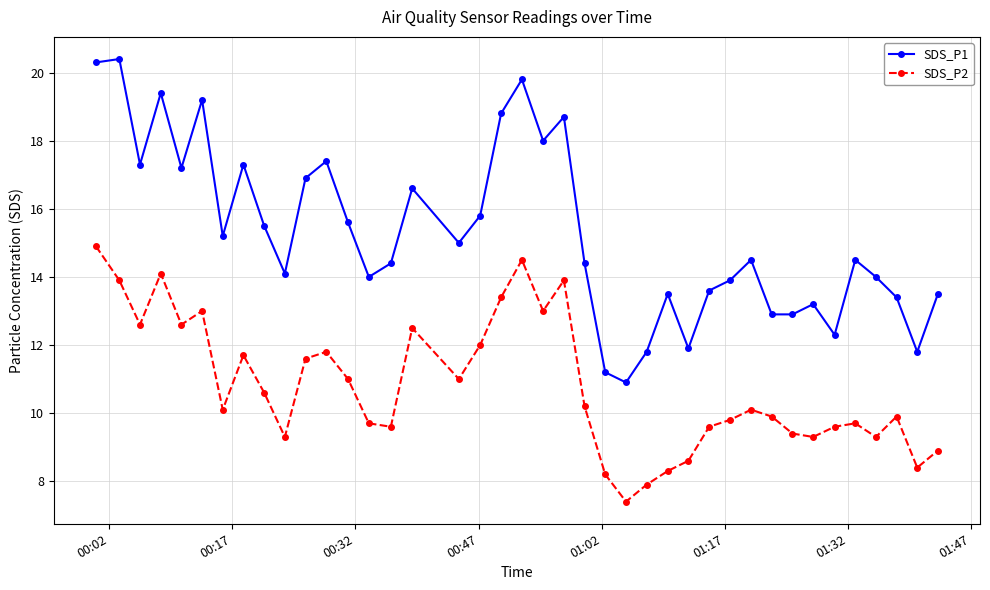

Which series has the widest spread of values?

SDS_P1